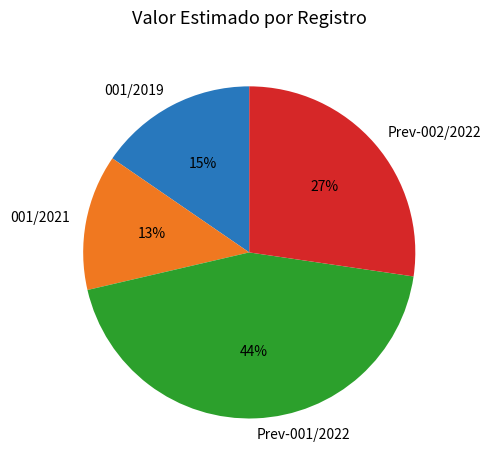

Rank the categories by value from lowest to highest.

001/2021, 001/2019, Prev-002/2022, Prev-001/2022